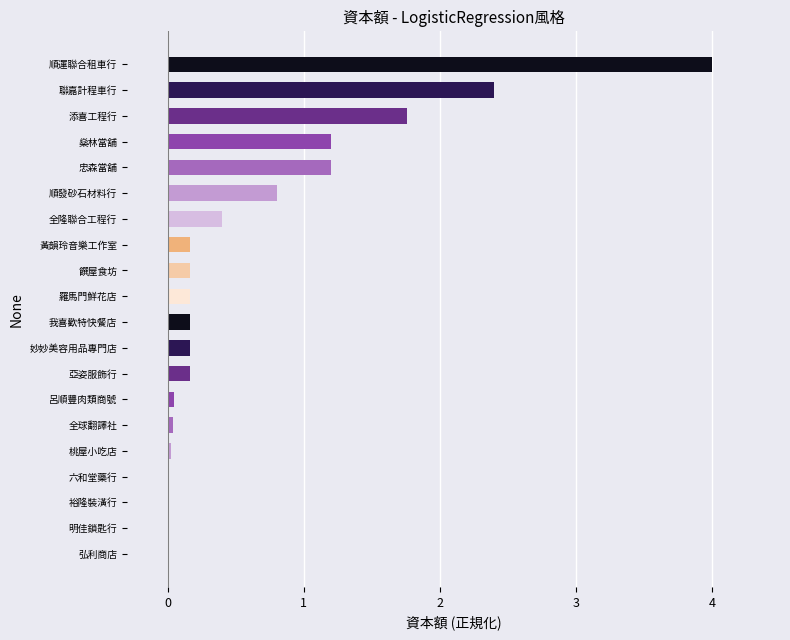

Where is the data nearest to the value 2?

添喜工程行